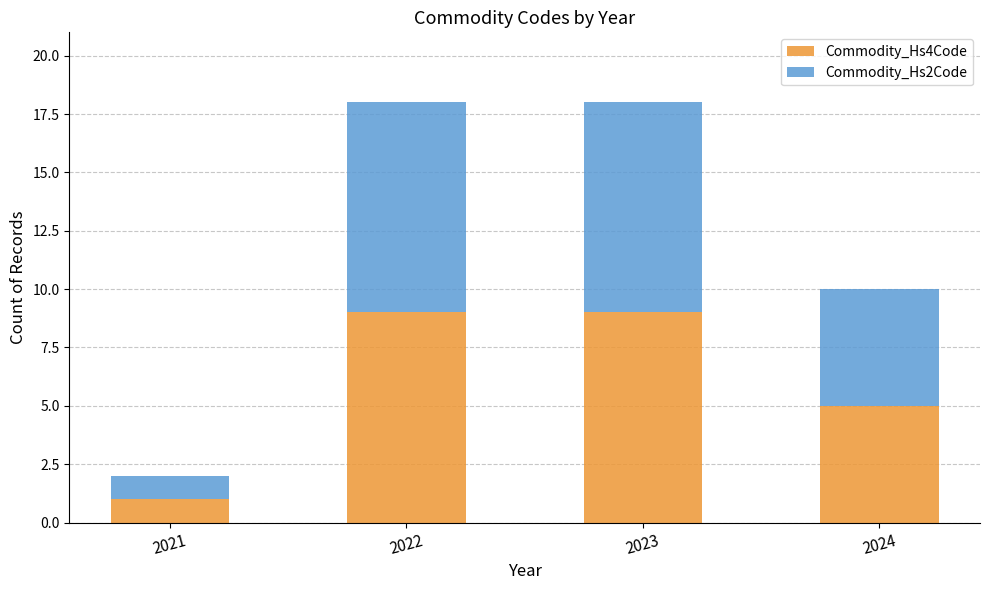

What is the total value across all series at 2023?

18